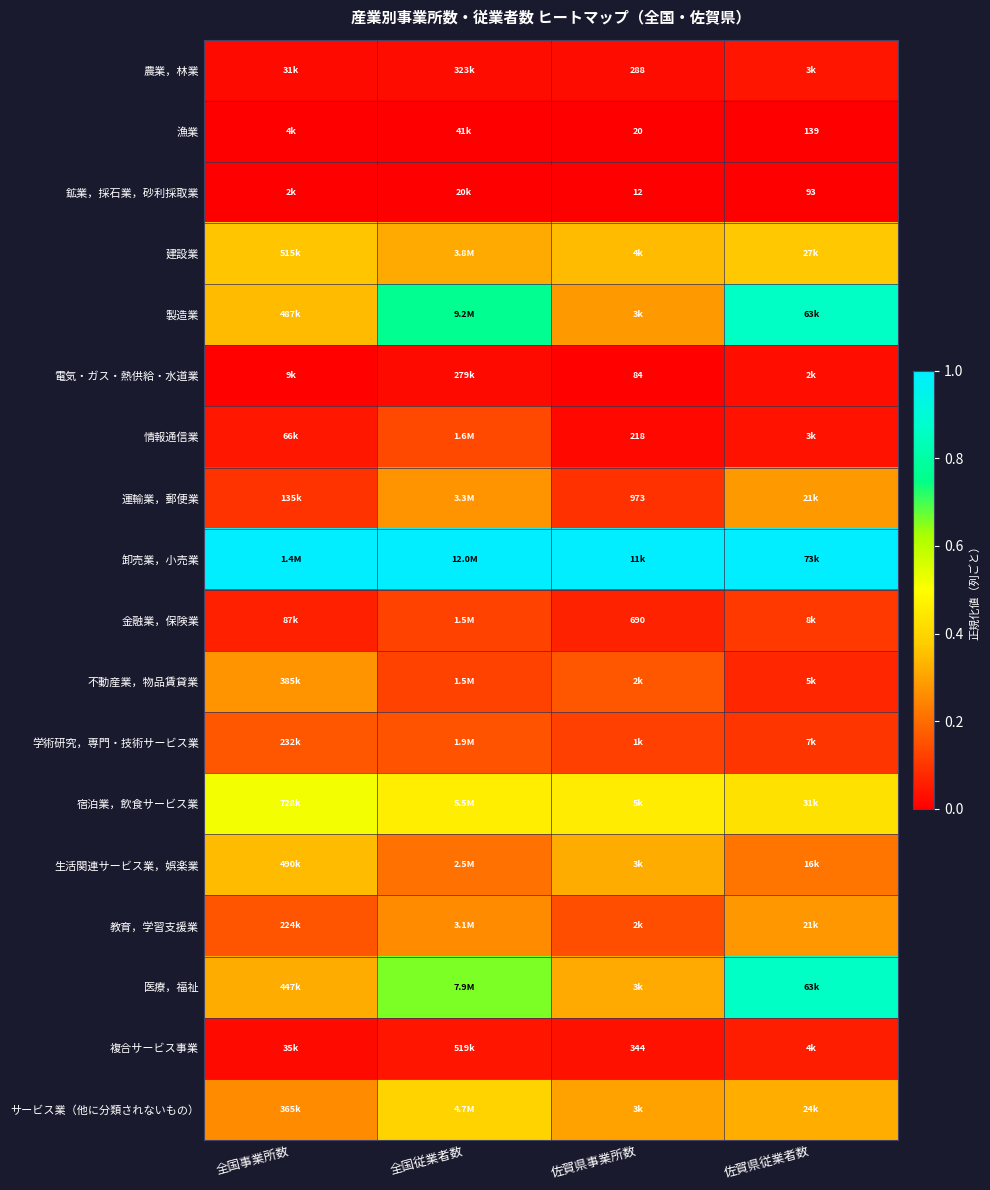

What is the total value across all series at 全国事業所数?

4.0